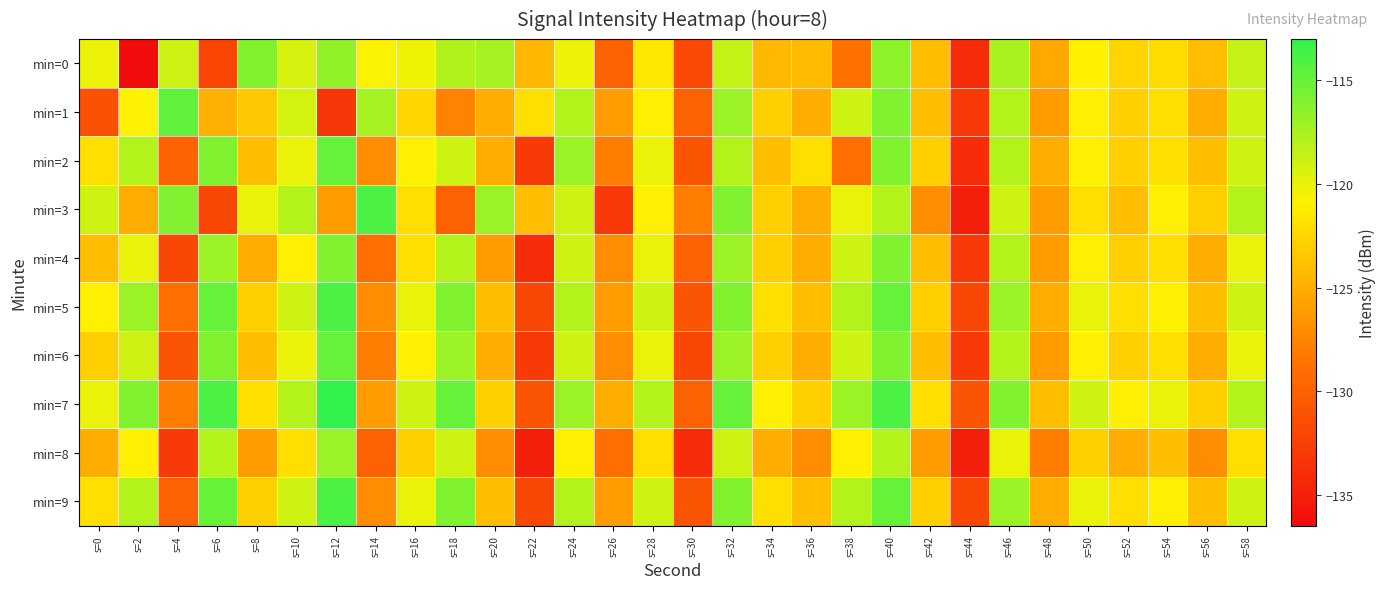

What is the minimum value shown in the chart?

-136.5